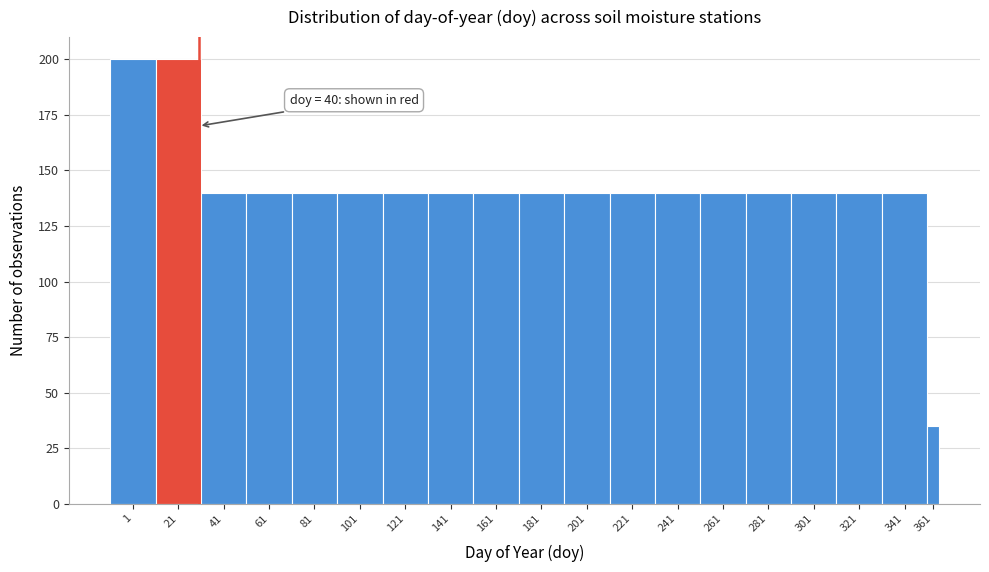

Reading left to right, extract all data points from this chart.

1=200	21=200	41=140	61=140	81=140	101=140	121=140	141=140	161=140	181=140	201=140	221=140	241=140	261=140	281=140	301=140	321=140	341=140	361=35